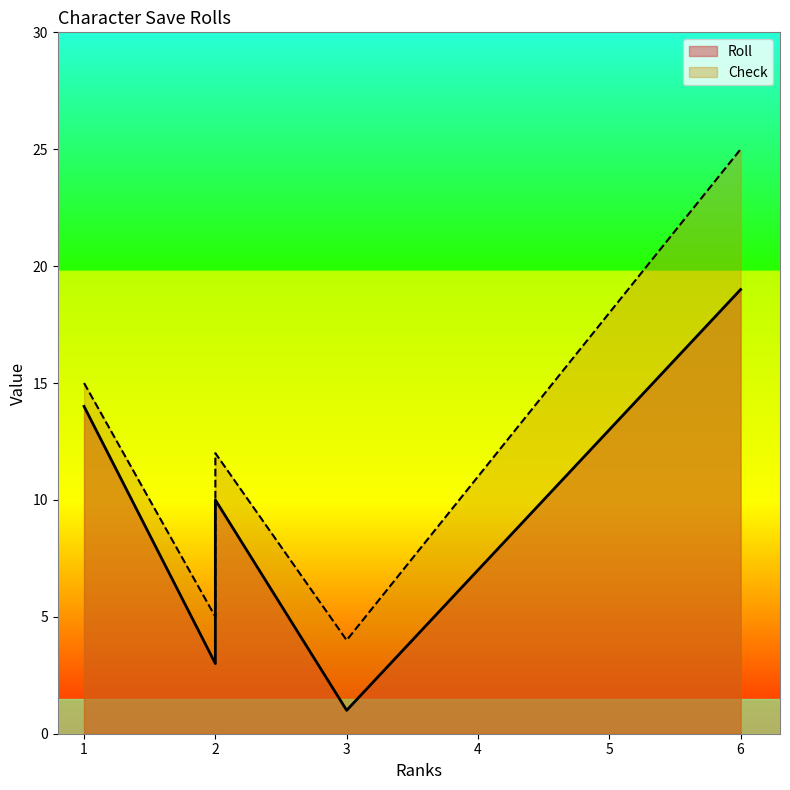

What is the difference between the maximum and second lowest values in the Check series?

20